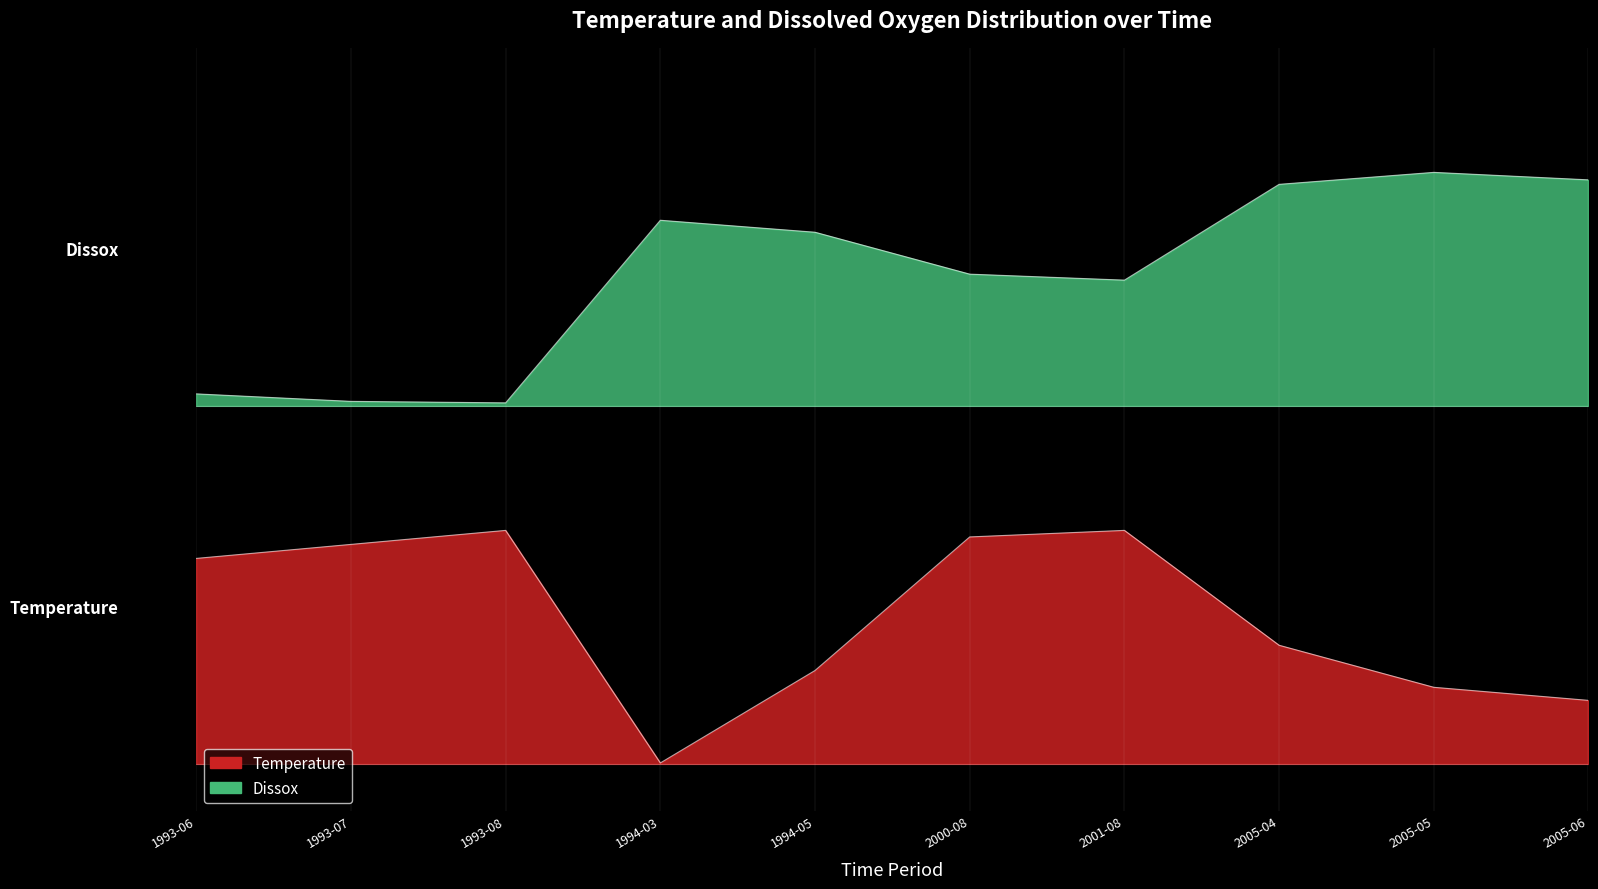

True or false: Dissox and Temperature cross at least once.

False